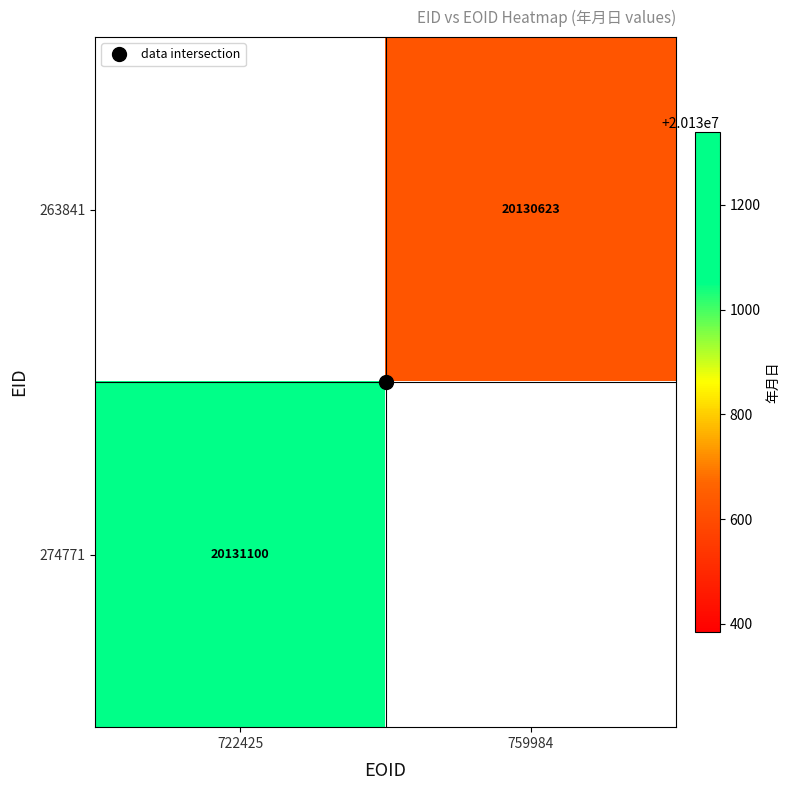

Read the 263841 value at 759984.

20130623.0